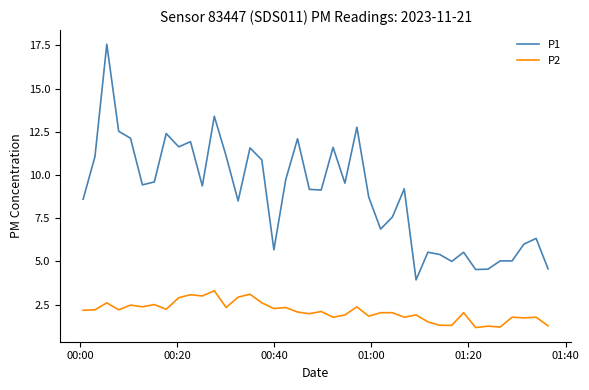

Rank the series by their average value, from lowest to highest.

P2, P1